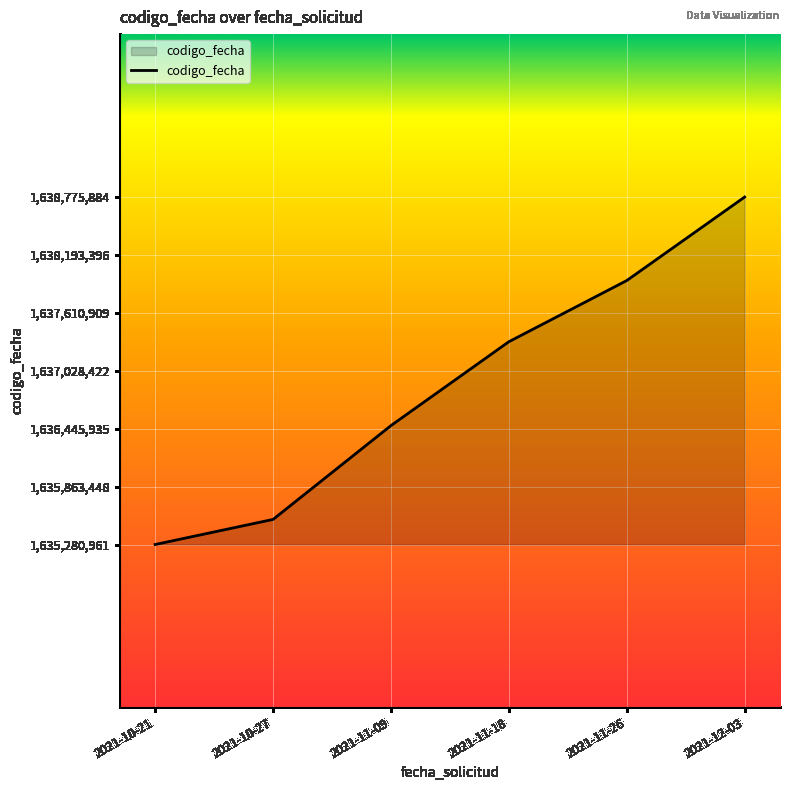

Reading right to left, what are all the values shown in this chart?

1638775884	1637935764	1637320497	1636477004	1635533267	1635280961